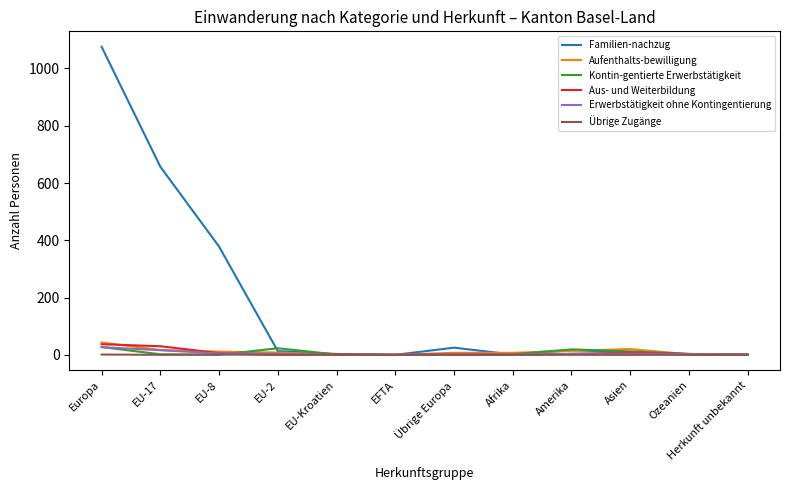

Between EU-17 and EU-8, which series saw the biggest shift?

Familien-nachzug